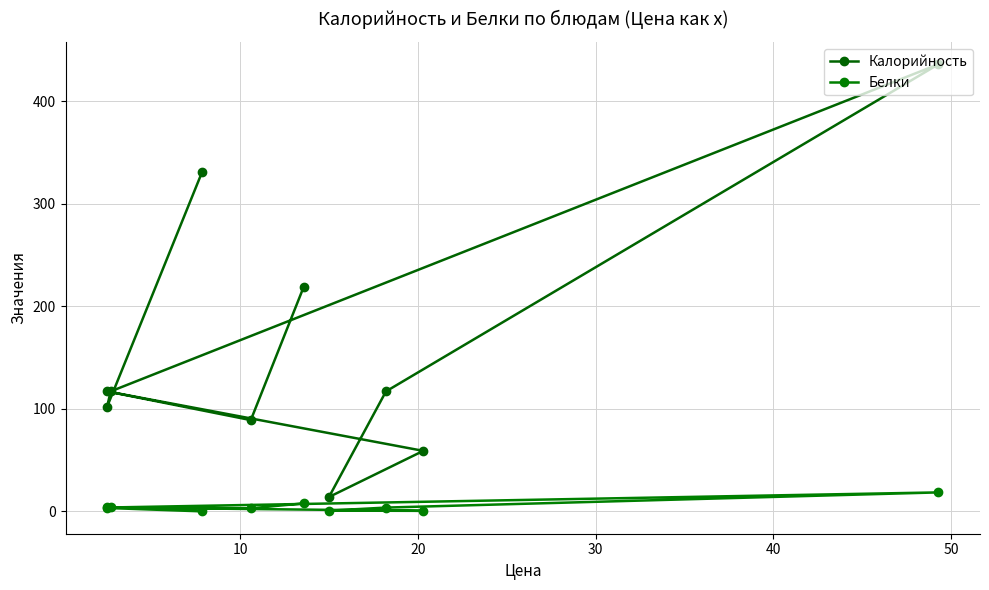

Reading left to right, list all the values displayed in this chart.

Калорийность: 219.0	89.0	117.0	59.0	14.0	117.0	436.0	117.0	102.0	331.0
Белки: 7.8	3.0	3.8	0.5	0.7	3.7	18.5	3.8	3.3	0.0